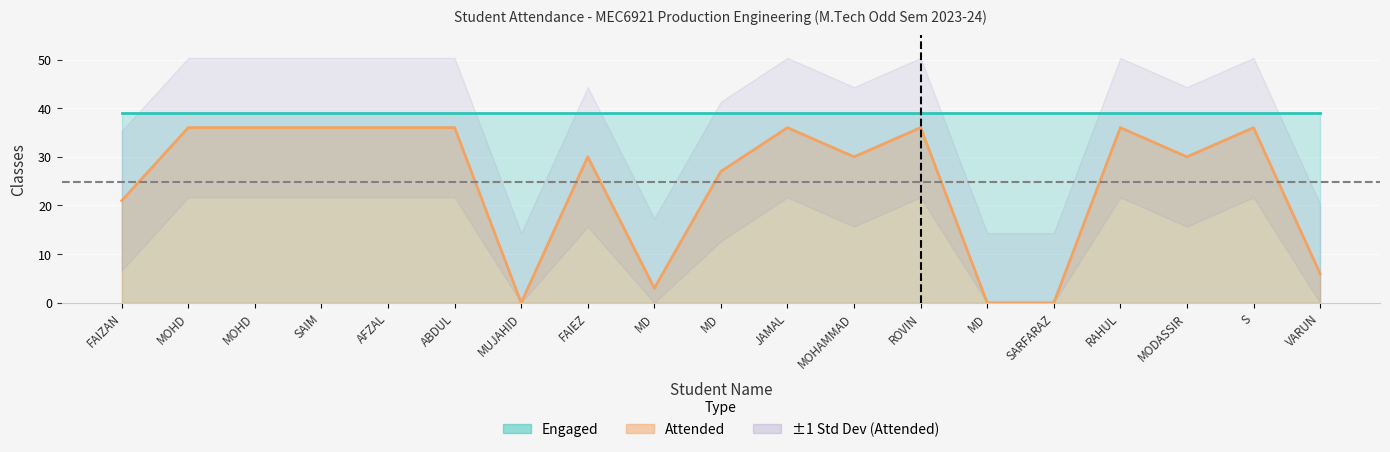

Reading right to left, what are all the values shown in this chart?

6	36	30	36	0	0	36	30	36	27	3	30	0	36	36	36	36	36	21